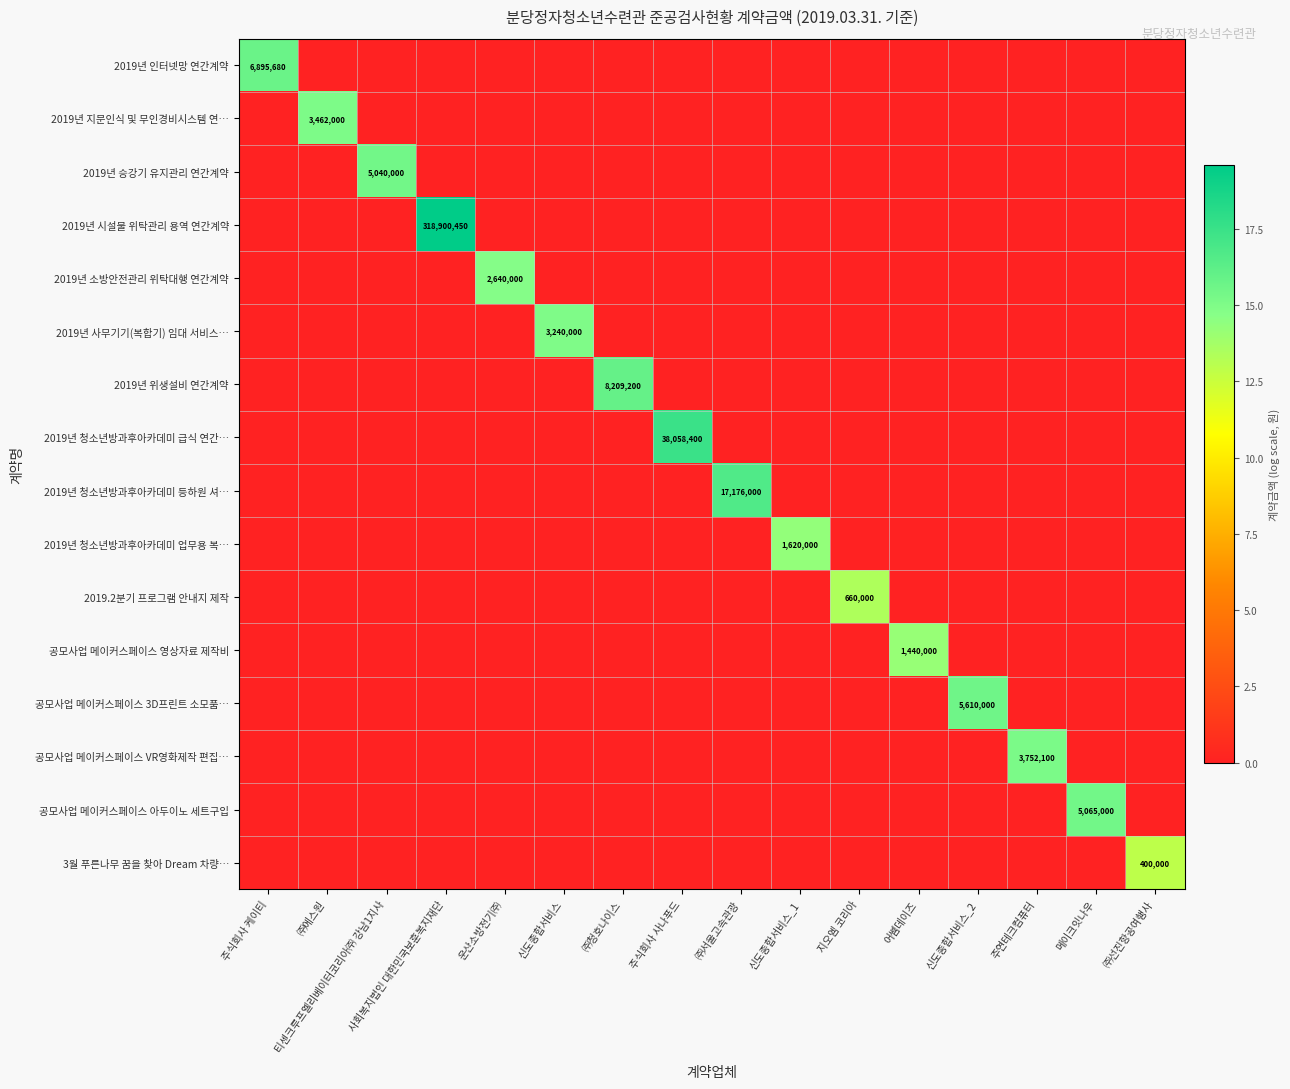

At 주식회사 케이티, list the series in order from smallest to largest.

2019년 지문인식 및 무인경비시스템 연…, 2019년 승강기 유지관리 연간계약, 2019년 시설물 위탁관리 용역 연간계약, 2019년 소방안전관리 위탁대행 연간계약, 2019년 사무기기(복합기) 임대 서비스…, 2019년 위생설비 연간계약, 2019년 청소년방과후아카데미 급식 연간…, 2019년 청소년방과후아카데미 등하원 셔…, 2019년 청소년방과후아카데미 업무용 복…, 2019.2분기 프로그램 안내지 제작, 공모사업 메이커스페이스 영상자료 제작비, 공모사업 메이커스페이스 3D프린트 소모품…, 공모사업 메이커스페이스 VR영화제작 편집…, 공모사업 메이커스페이스 아두이노 세트구입, 3월 푸른나무 꿈을 찾아 Dream 차량…, 2019년 인터넷망 연간계약